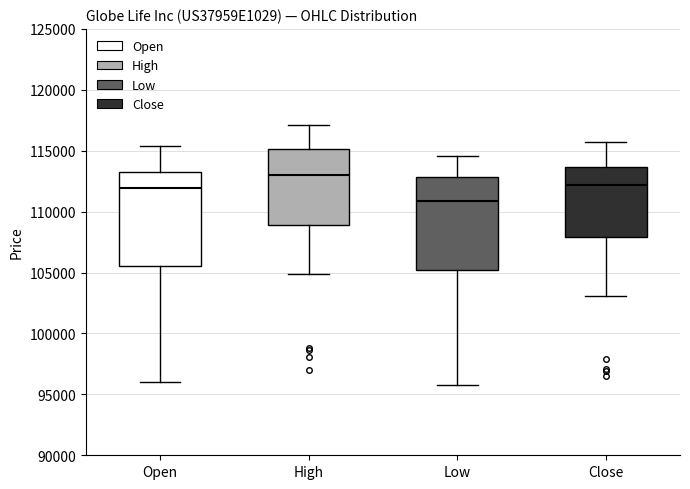

Reading left to right, read every box against the y-axis: the position of its median line, the range the box covers, and the ends of its whiskers. The values are not printed on the chart, so give them approximately, as read against the axis.

Open: median 112000, box 105500 to 113500, whiskers 96000 to 115500
High: median 113000, box 109000 to 115000, whiskers 105000 to 117000
Low: median 111000, box 105000 to 113000, whiskers 96000 to 114500
Close: median 112000, box 108000 to 113500, whiskers 103000 to 115500